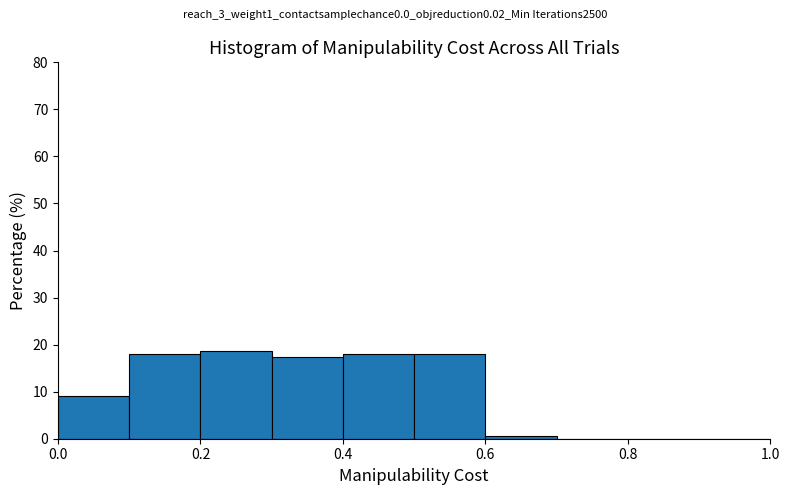

Reading left to right, transcribe this chart: for each bar, give the range it covers on the x-axis and its height. The values are not printed on the chart, so give them approximately, as read against the axis.

0.0 to 0.1: 9
0.1 to 0.2: 18
0.2 to 0.3: 19
0.3 to 0.4: 17
0.4 to 0.5: 18
0.5 to 0.6: 18
0.6 to 0.7: under 1
0.7 to 0.8: 0
0.8 to 0.9: 0
0.9 to 1.0: 0